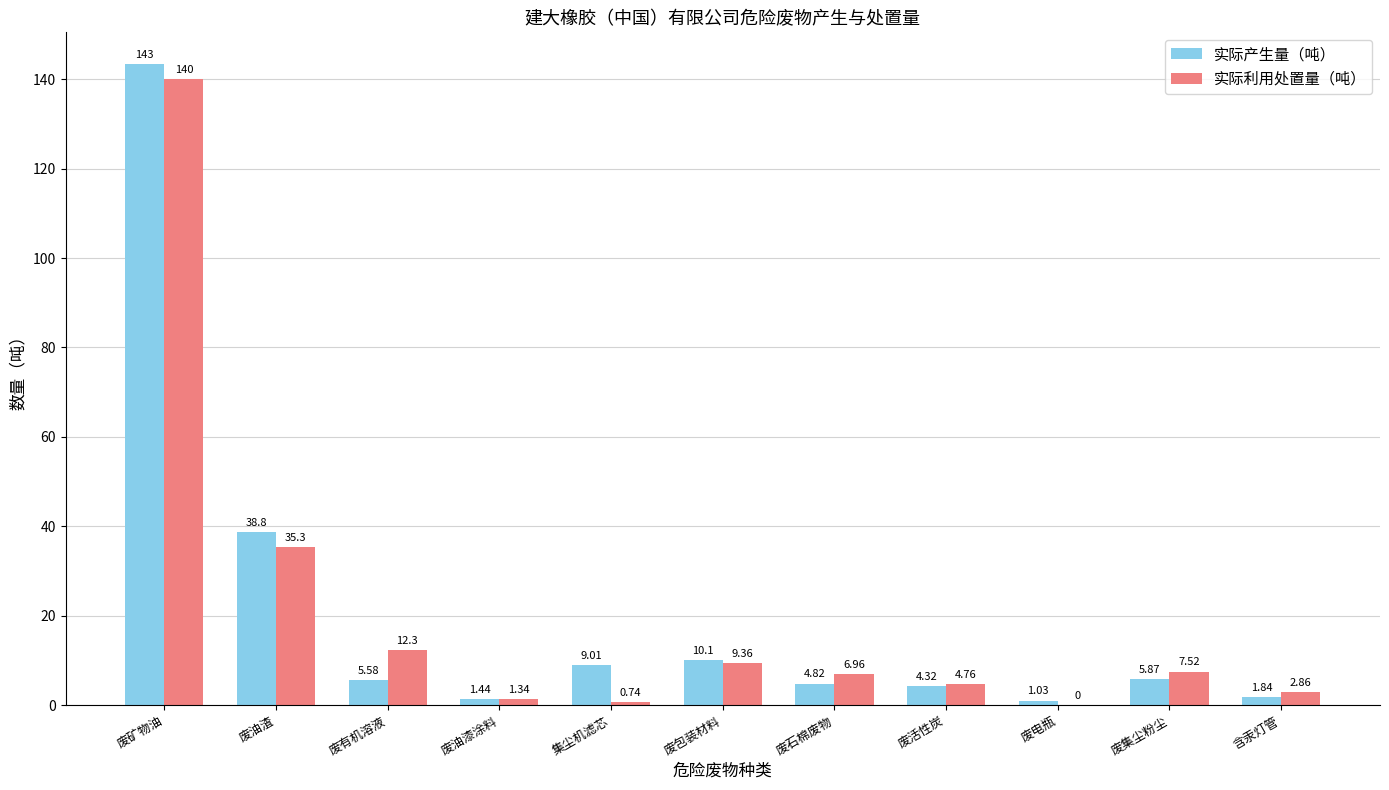

At which label does 实际利用处置量（吨） first exceed 6?

废矿物油